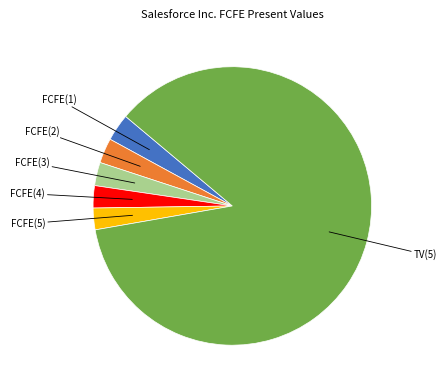

Is there a majority slice in this chart?

Yes